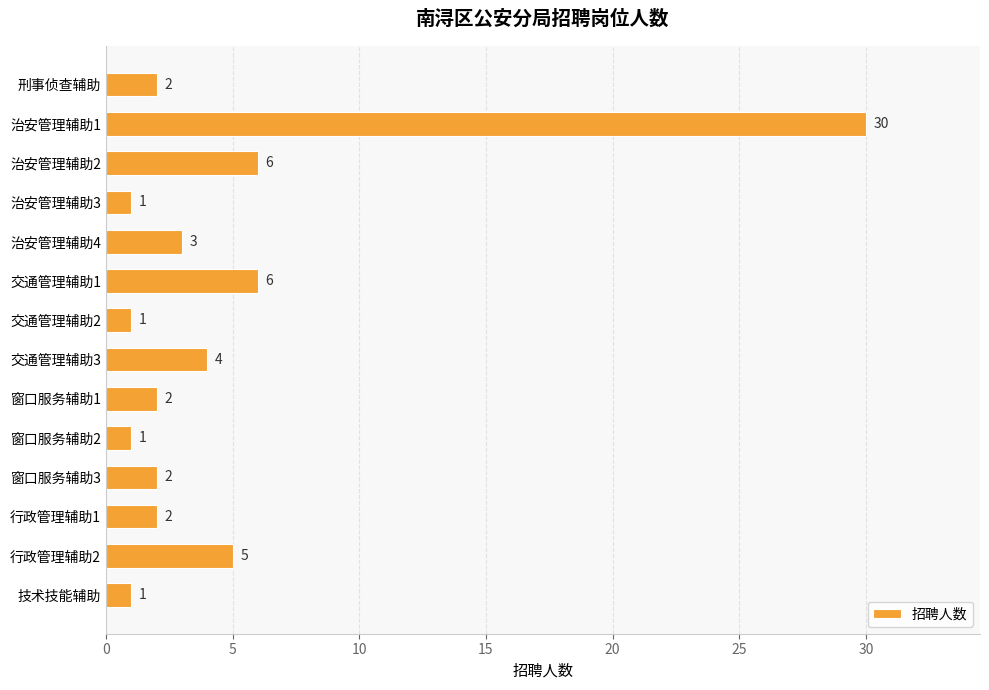

What is the value of the 5th bar from the top?

3